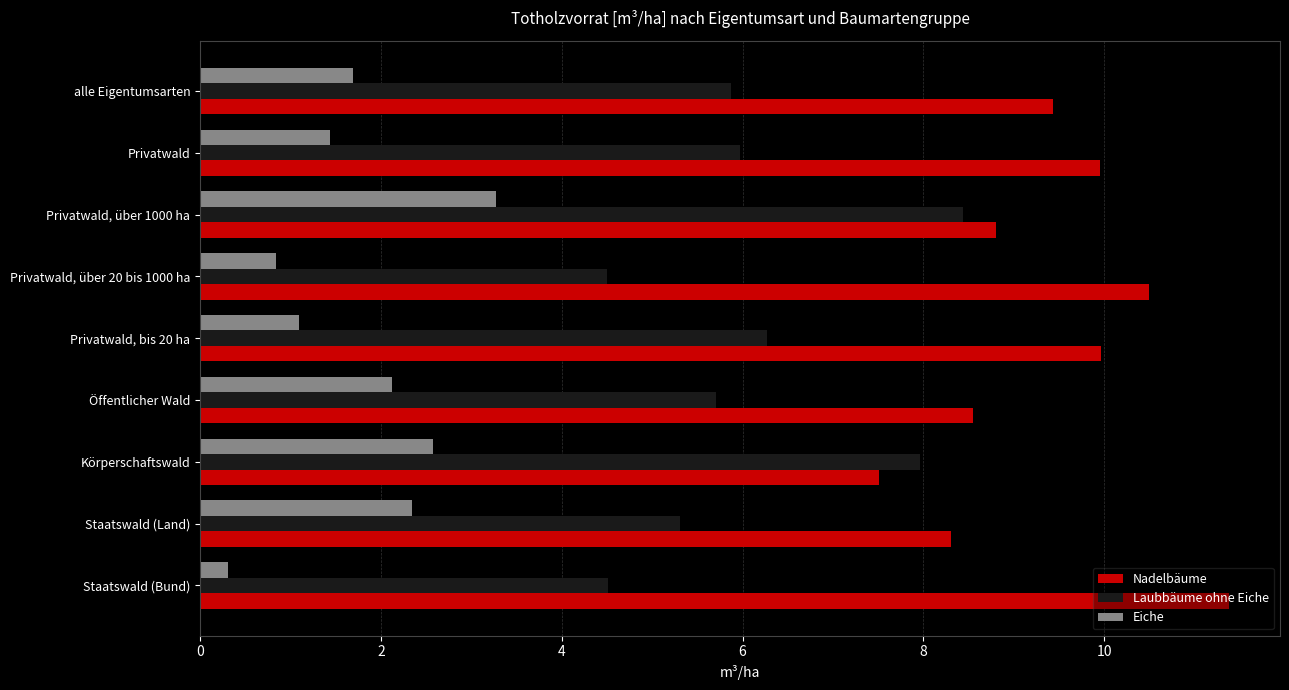

How many categories are shown in the chart?

9